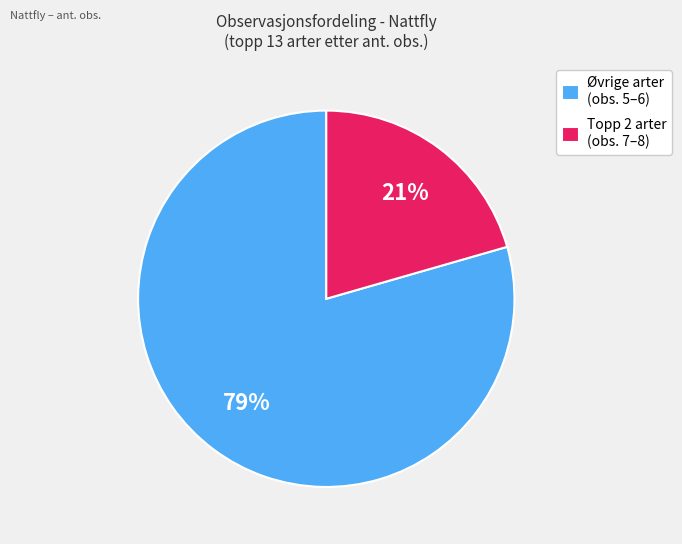

Rank the categories by value from highest to lowest.

Øvrige arter (obs. 5–6), Topp 2 arter (obs. 7–8)